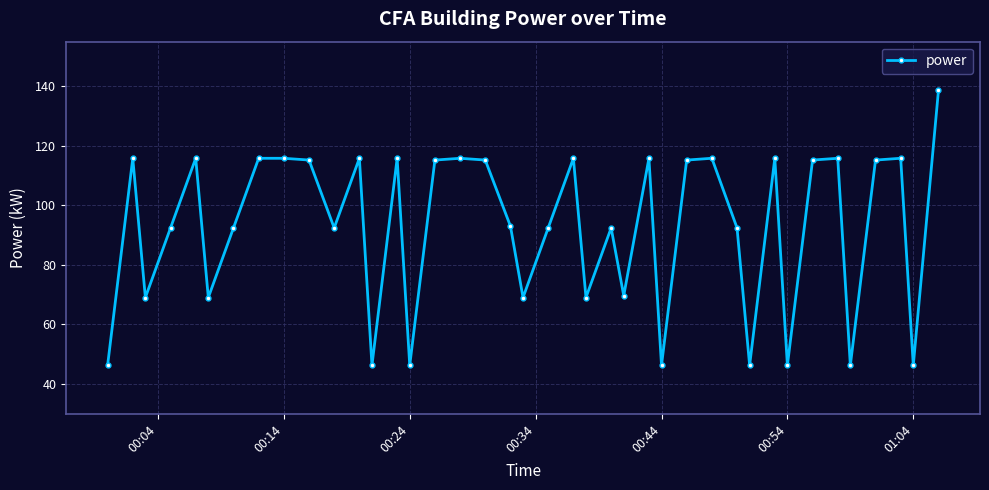

What is the minimum value shown in the chart?

46.2